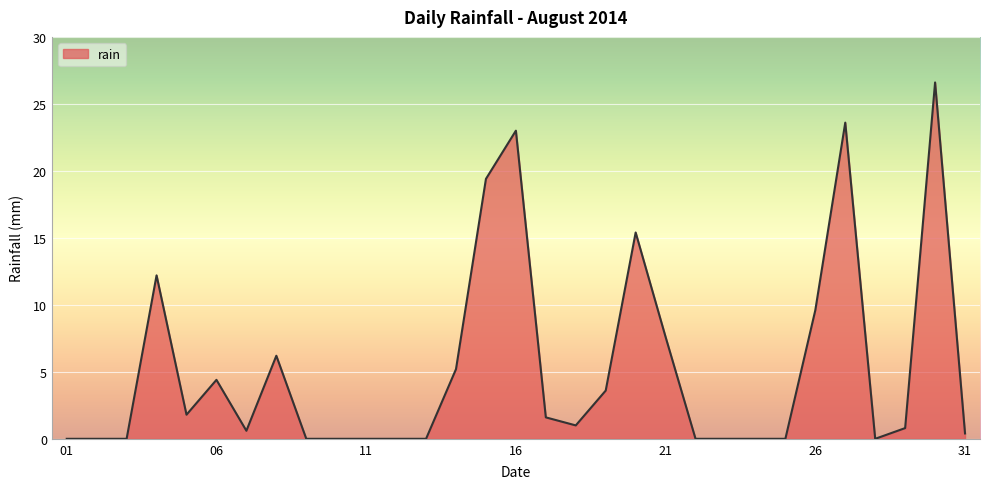

What is the difference between the maximum and minimum values?

26.6